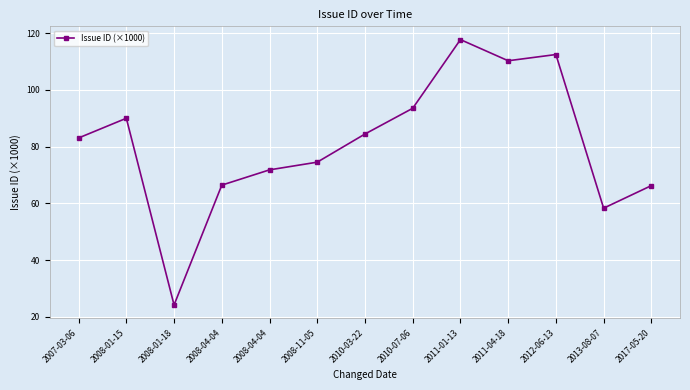

At which label does the data first exceed 83?

2007-03-06